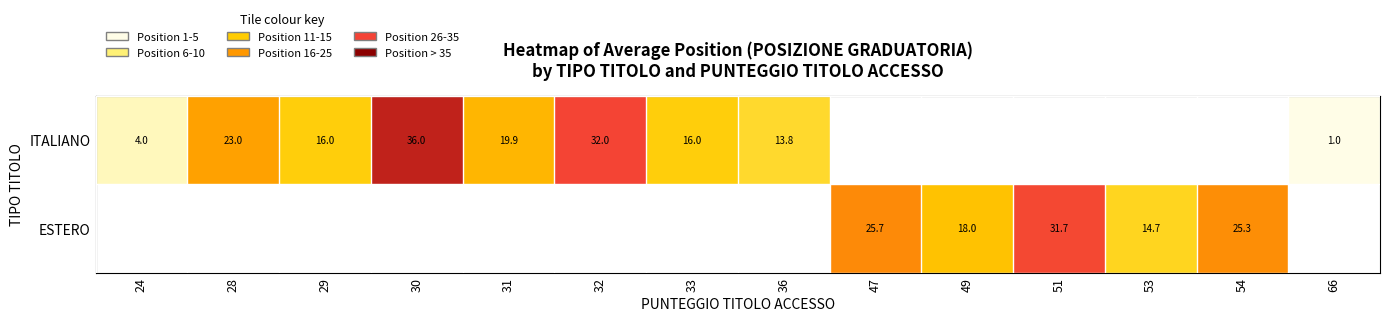

True or false: ESTERO has a value of 31.7 at 51.

True